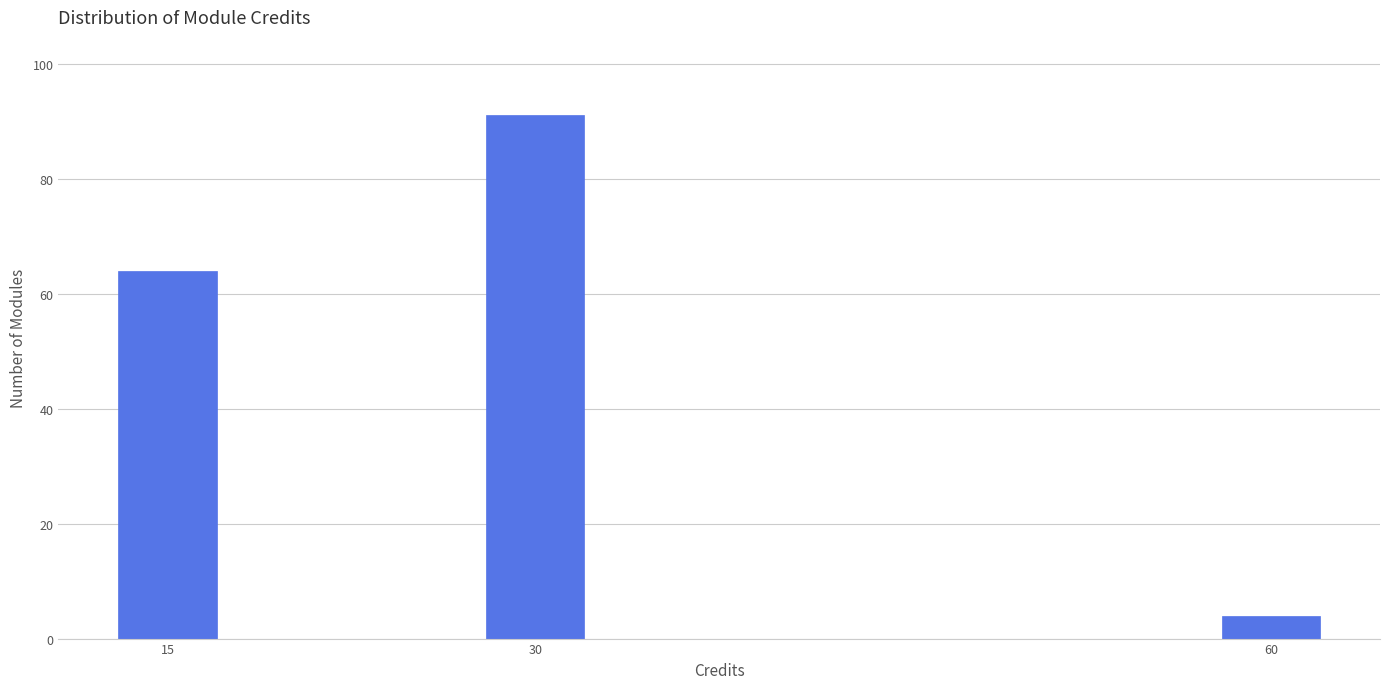

Reading left to right, what are all the values shown in this chart?

15=64	30=91	60=4